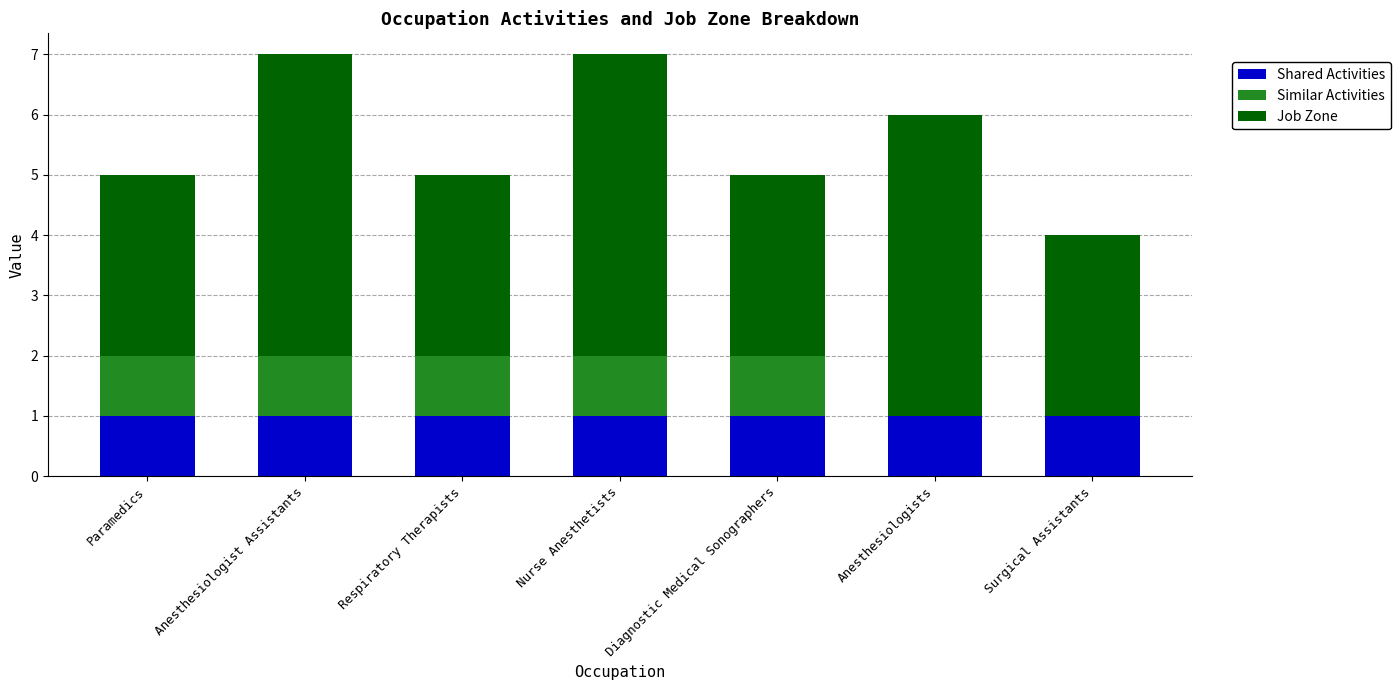

The Shared Activities series shows 1 at Respiratory Therapists. True or false?

True